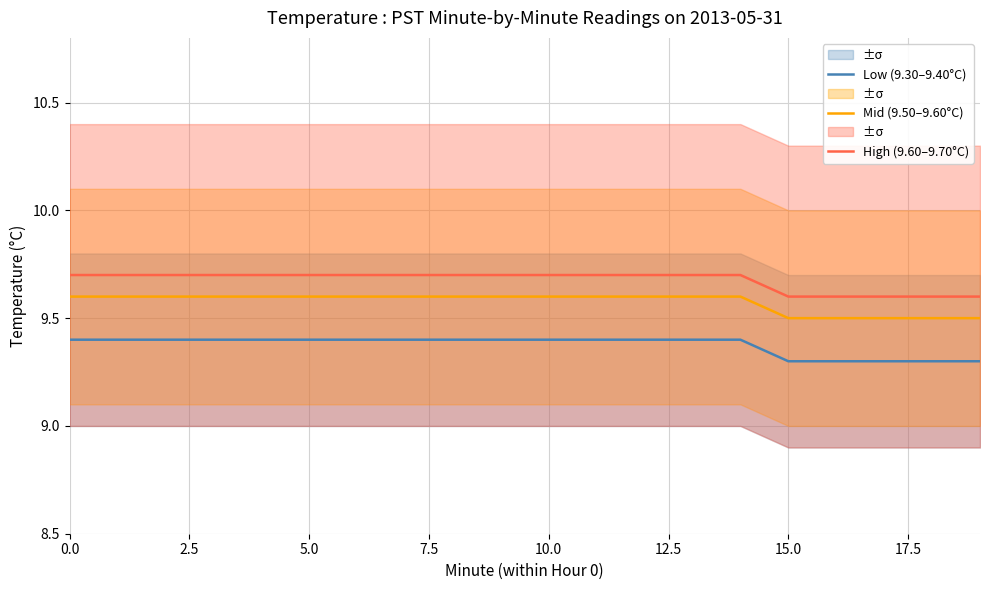

What are all the series names shown in the legend?

Low (9.30–9.40°C), Mid (9.50–9.60°C), High (9.60–9.70°C)